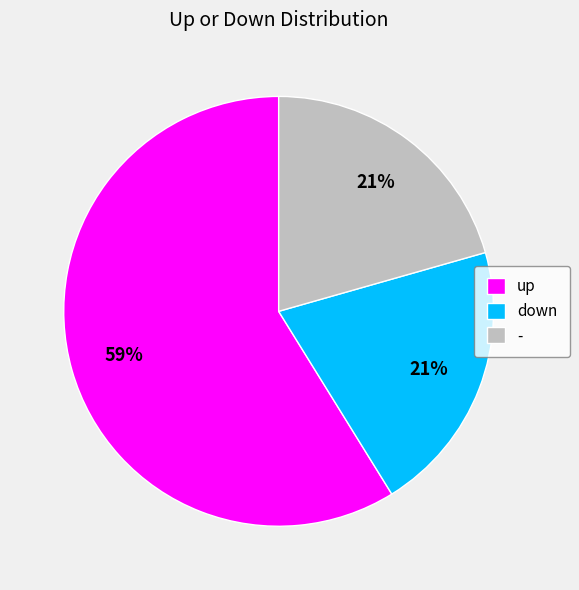

What is the largest slice in the pie chart?

up